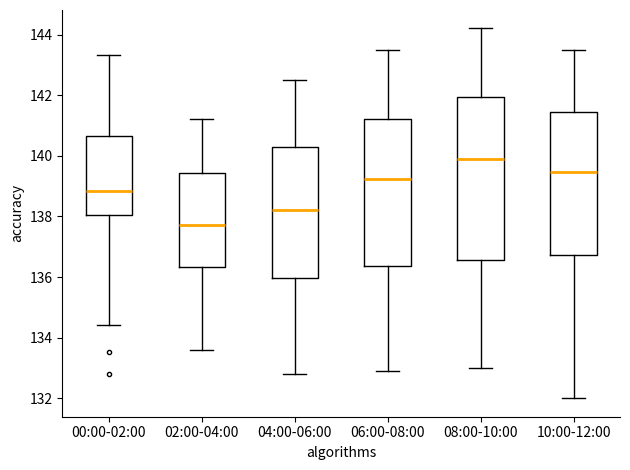

Reading left to right, transcribe this box plot: for each box, give where its median line is, the range the box spans, and where its two whiskers end, as read against the y-axis. The values are not printed on the chart, so give them approximately, as read against the axis.

00:00-02:00: median 138.8, box 138.0 to 140.6, whiskers 134.4 to 143.4
02:00-04:00: median 137.8, box 136.4 to 139.4, whiskers 133.6 to 141.2
04:00-06:00: median 138.2, box 136.0 to 140.4, whiskers 132.8 to 142.6
06:00-08:00: median 139.2, box 136.4 to 141.2, whiskers 133.0 to 143.6
08:00-10:00: median 140.0, box 136.6 to 142.0, whiskers 133.0 to 144.2
10:00-12:00: median 139.4, box 136.8 to 141.4, whiskers 132.0 to 143.6